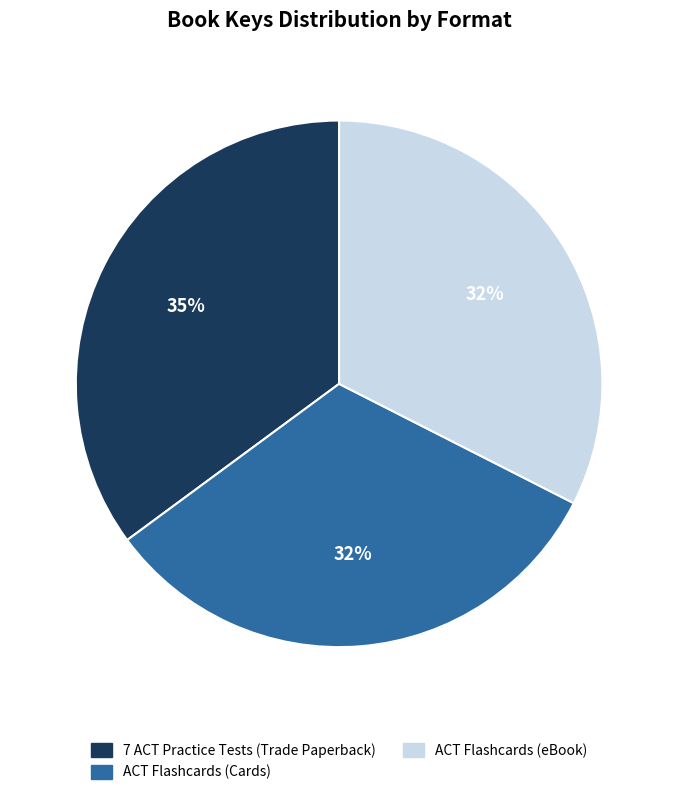

Does any single category account for the majority?

No